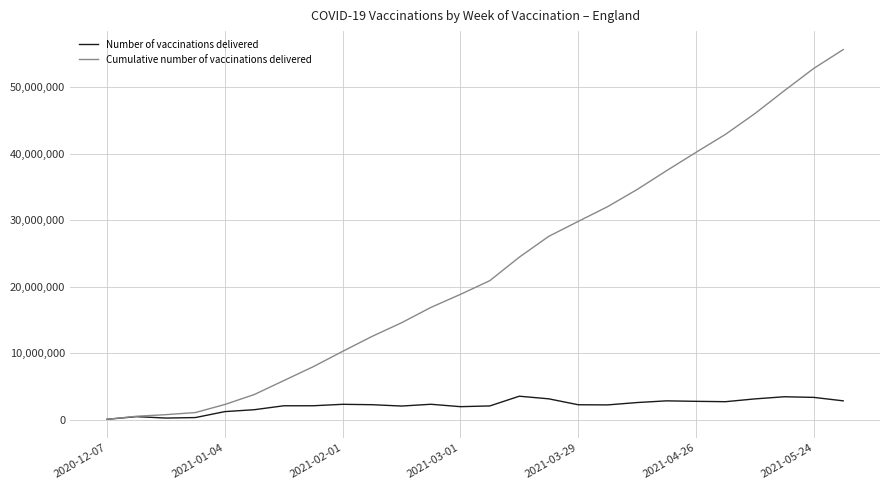

Rank the series by their average value, from highest to lowest.

Cumulative number of vaccinations delivered, Number of vaccinations delivered